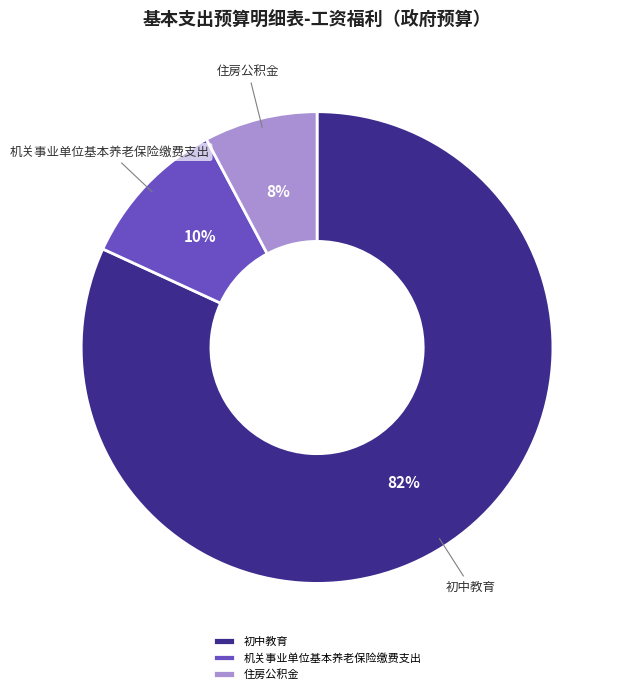

Is it true that 机关事业单位基本养老保险缴费支出 is 1% of the pie?

False